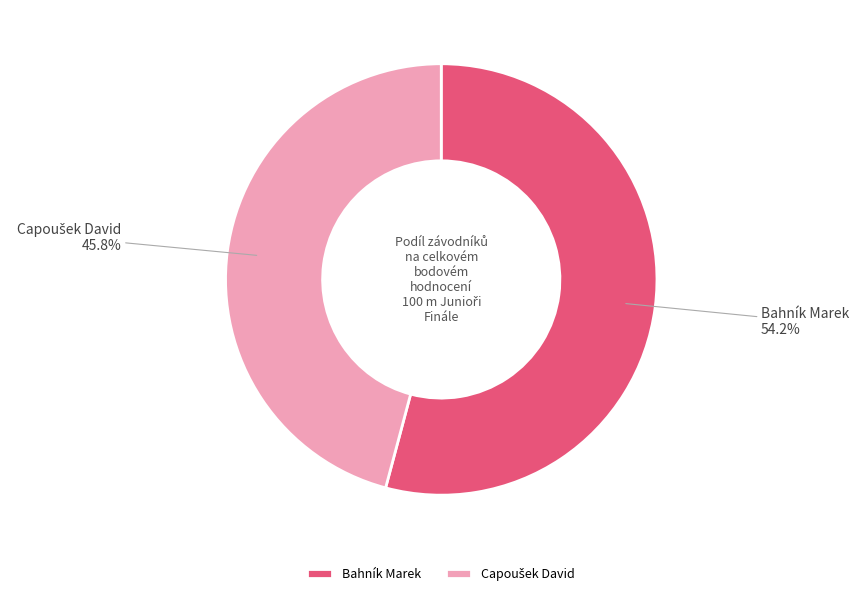

Which category has the biggest portion of the pie?

Bahník Marek